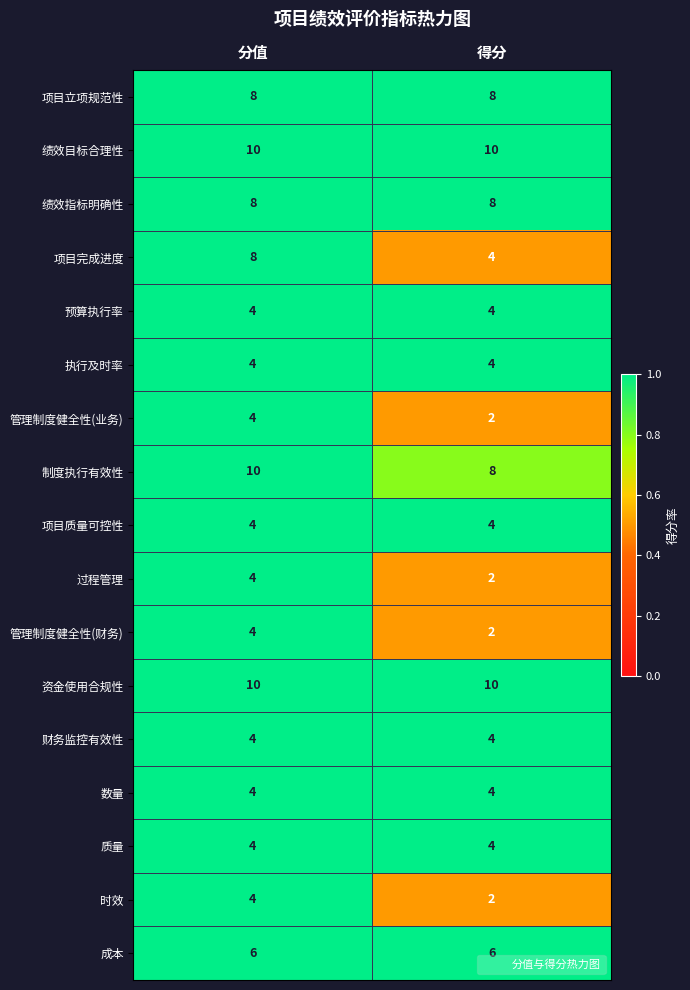

What is the sum of the 数量 values at 分值 and 得分?

8